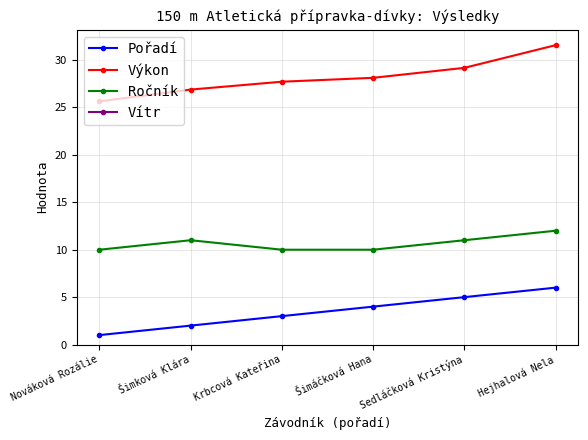

Rank the series by their maximum value, from lowest to highest.

Vítr, Pořadí, Ročník, Výkon